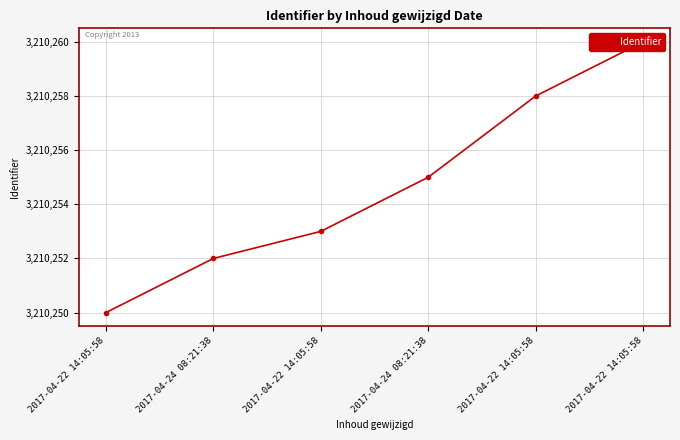

What is the label of the 1st point from the left?

2017-04-22 14:05:58